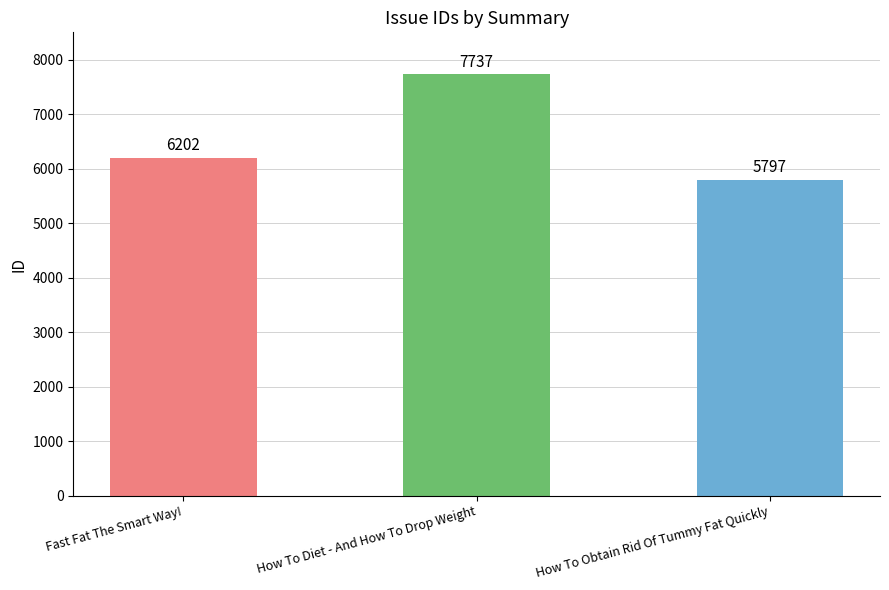

List the labels in order of value, largest first.

How To Diet - And How To Drop Weight, Fast Fat The Smart Way!, How To Obtain Rid Of Tummy Fat Quickly